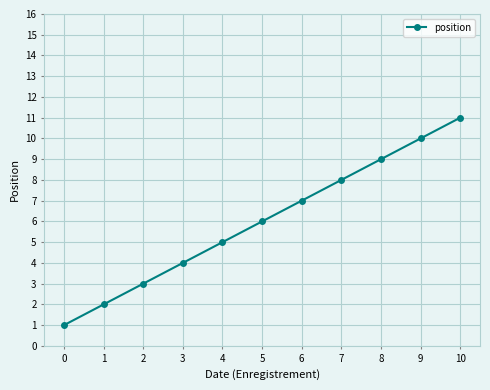

What is the value of the 5th point from the left?

5